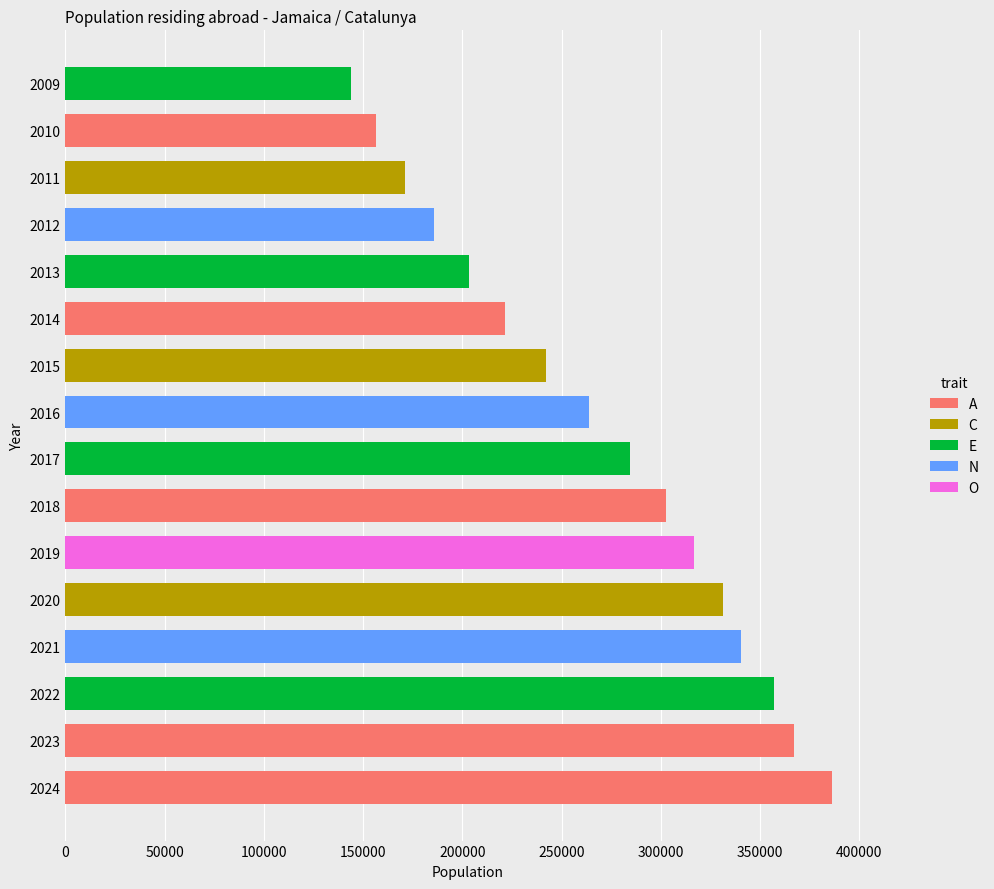

Which label corresponds to the smallest value in the chart?

2009